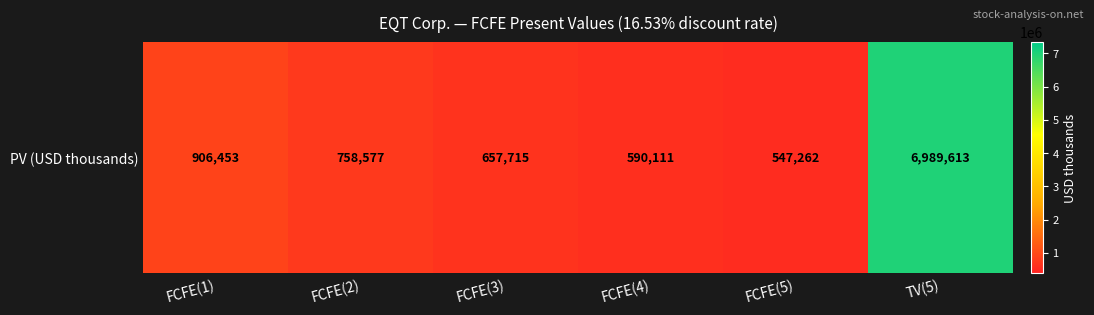

Approximately how many times larger is the value at FCFE(1) compared to FCFE(4)?

1.5